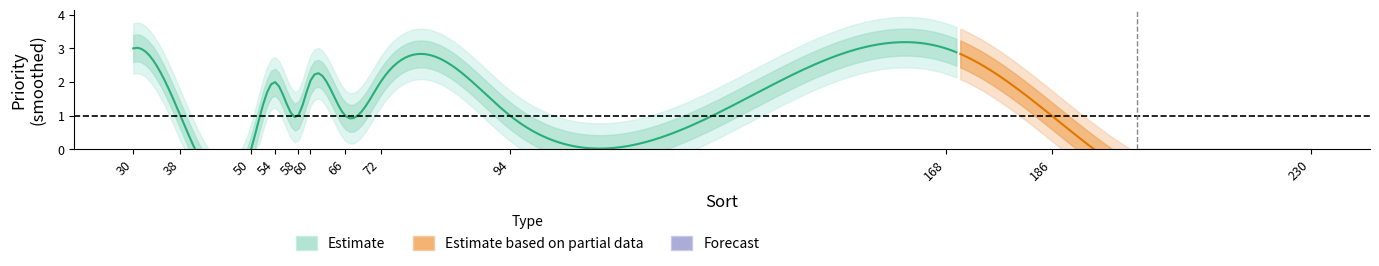

At how many categories does at least one series exceed 1?

5